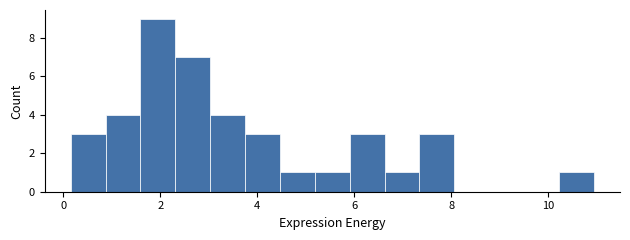

Around what value on the x-axis is the tallest bar? Give the approximate position of its centre, as read against the axis.

2.0